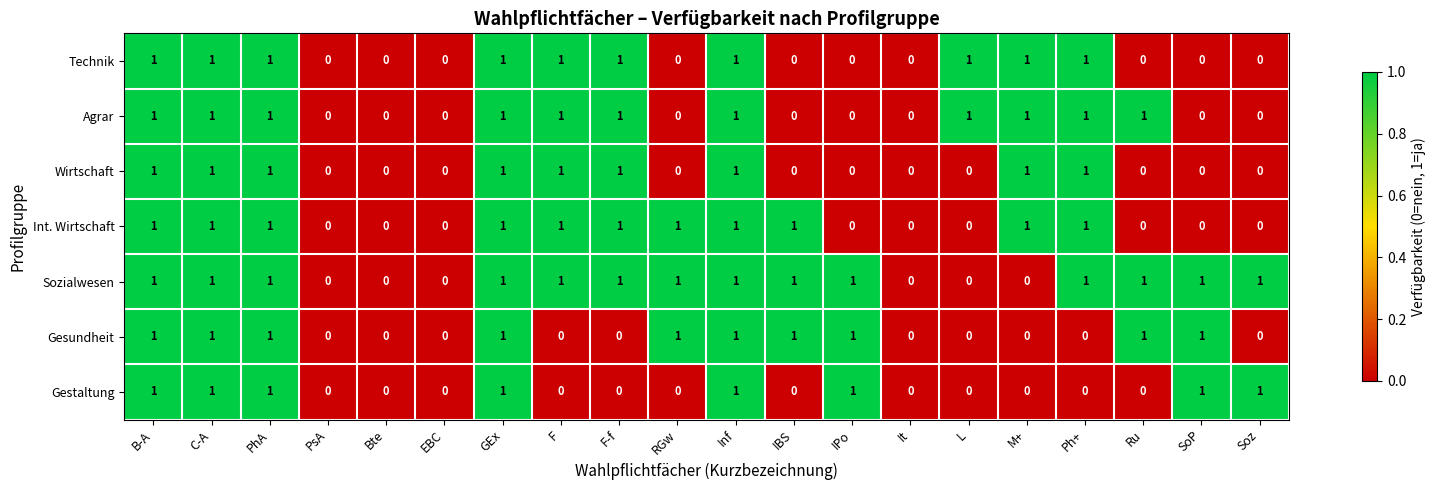

What is the sum of all Technik values?

10